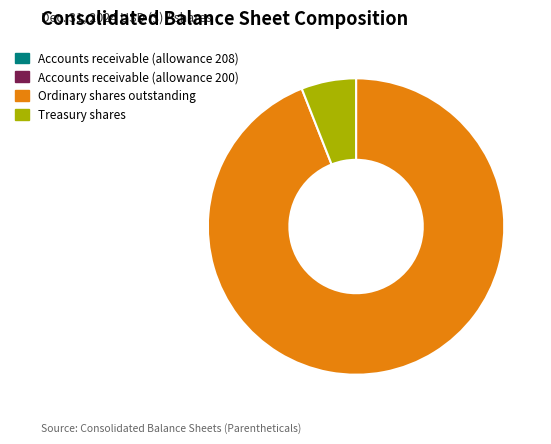

Combined, do Ordinary shares outstanding and Treasury shares account for over 50%?

Yes